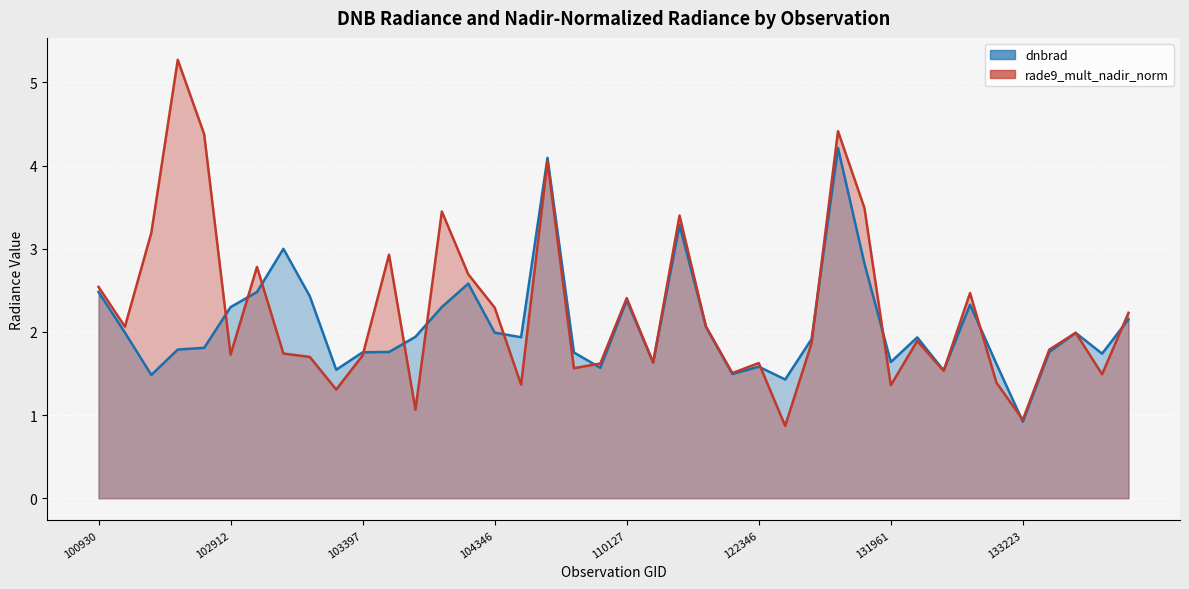

Where is dnbrad nearest to the value 2?

102421